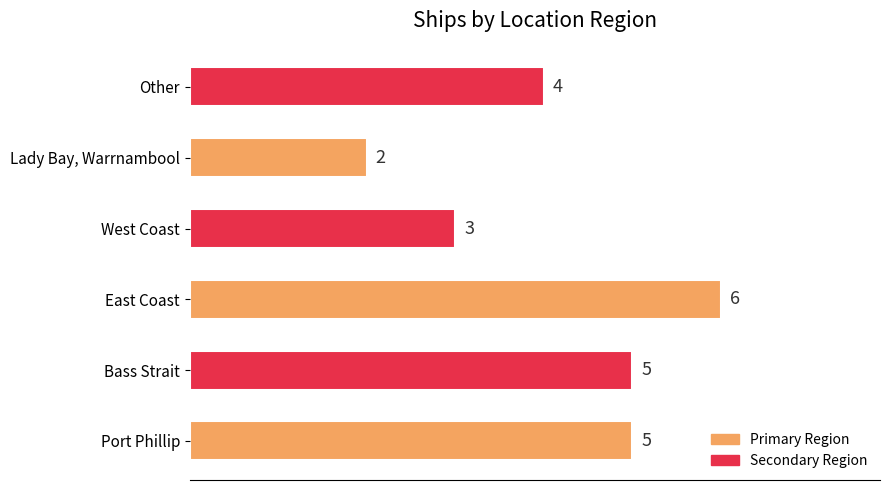

What is the greatest value displayed?

6